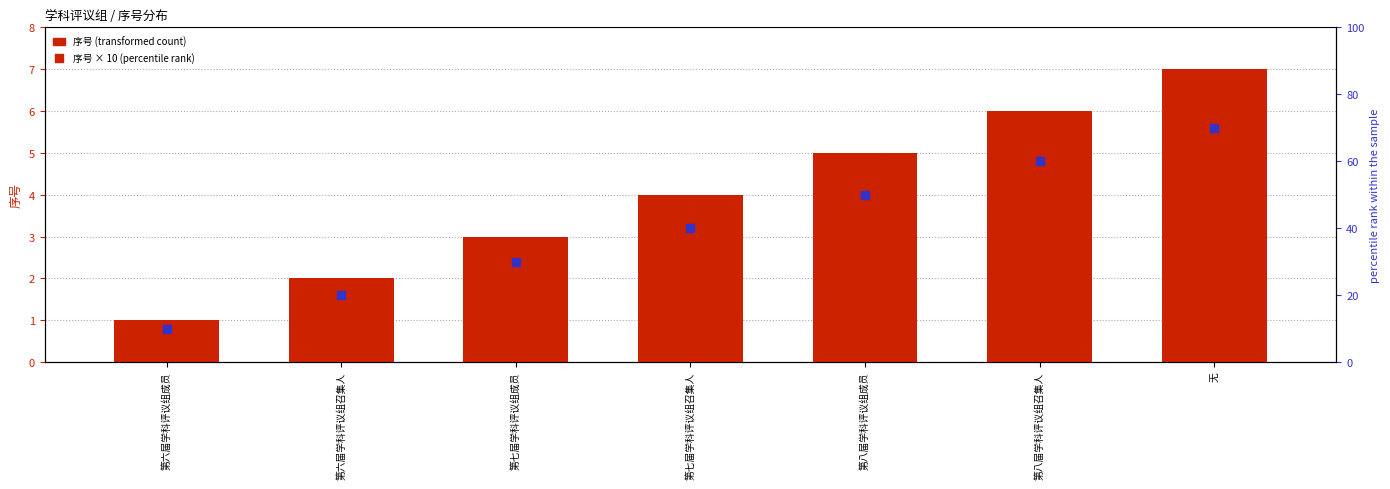

What are all the series names shown in the legend?

序号 (transformed count), 序号 × 10 (percentile rank)